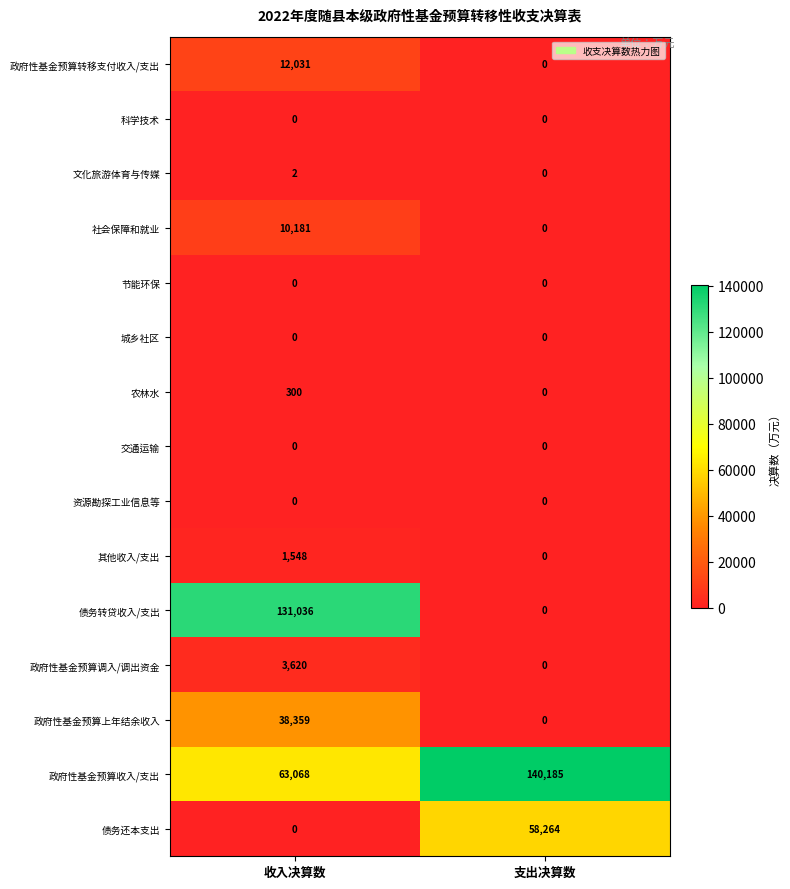

What is the difference between the highest and lowest values at 支出决算数?

140185